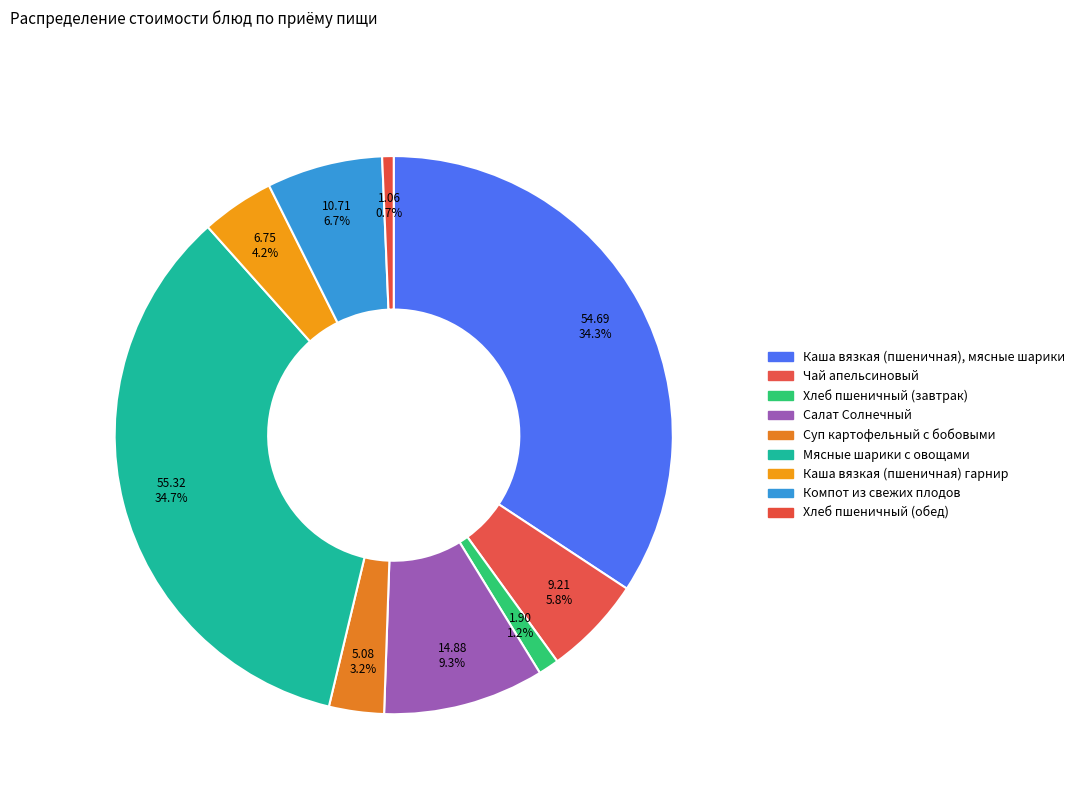

How many slices are in this pie chart?

9